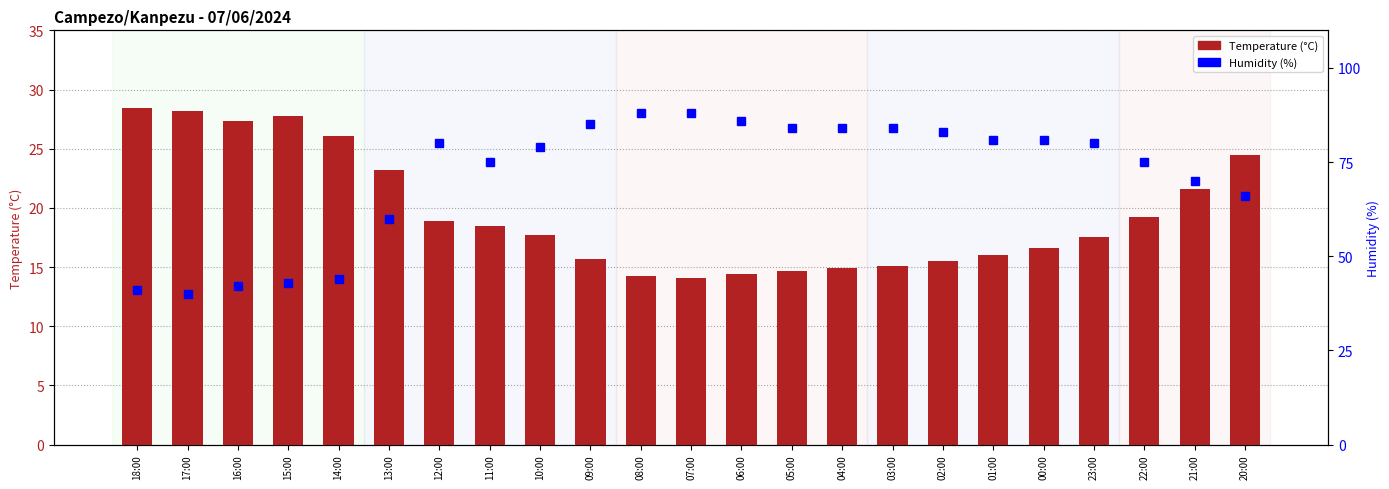

At which category does the chart reach its minimum across all series?

07:00